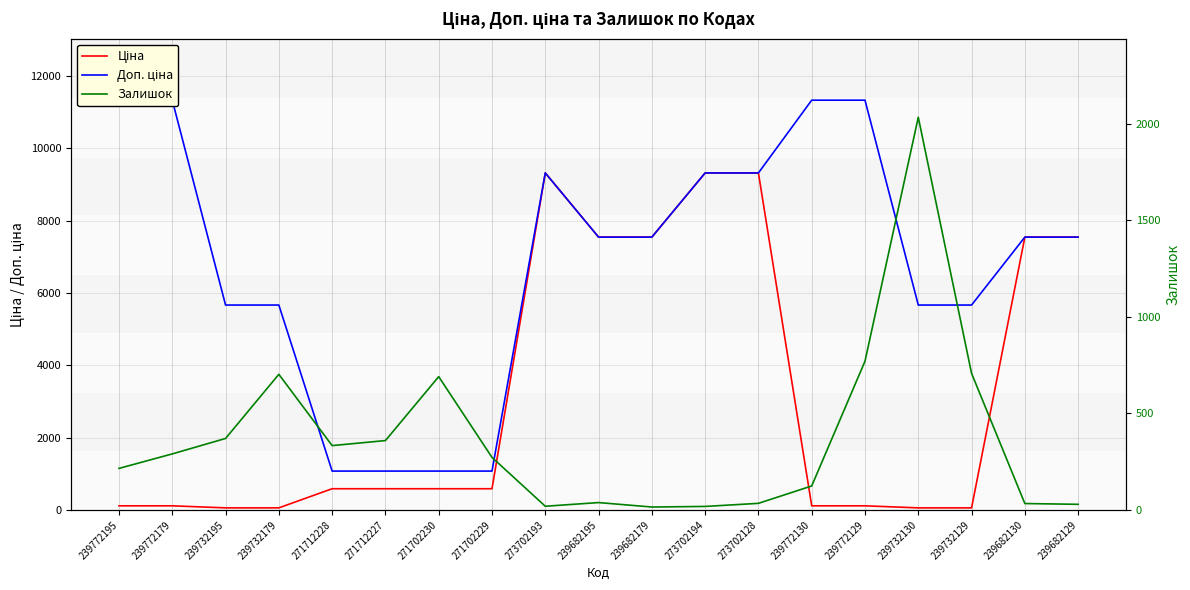

What is the difference between the maximum and minimum values in the Доп. ціна series?

10259.5